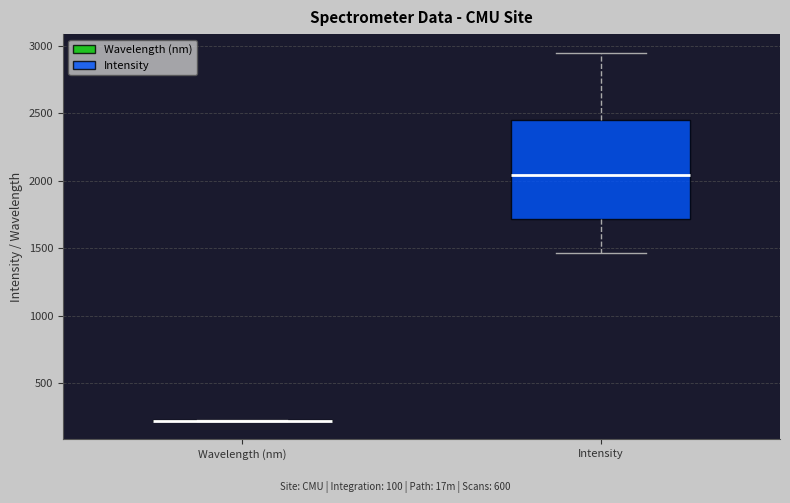

Which box is the tallest, from its lower edge to its upper edge?

Intensity